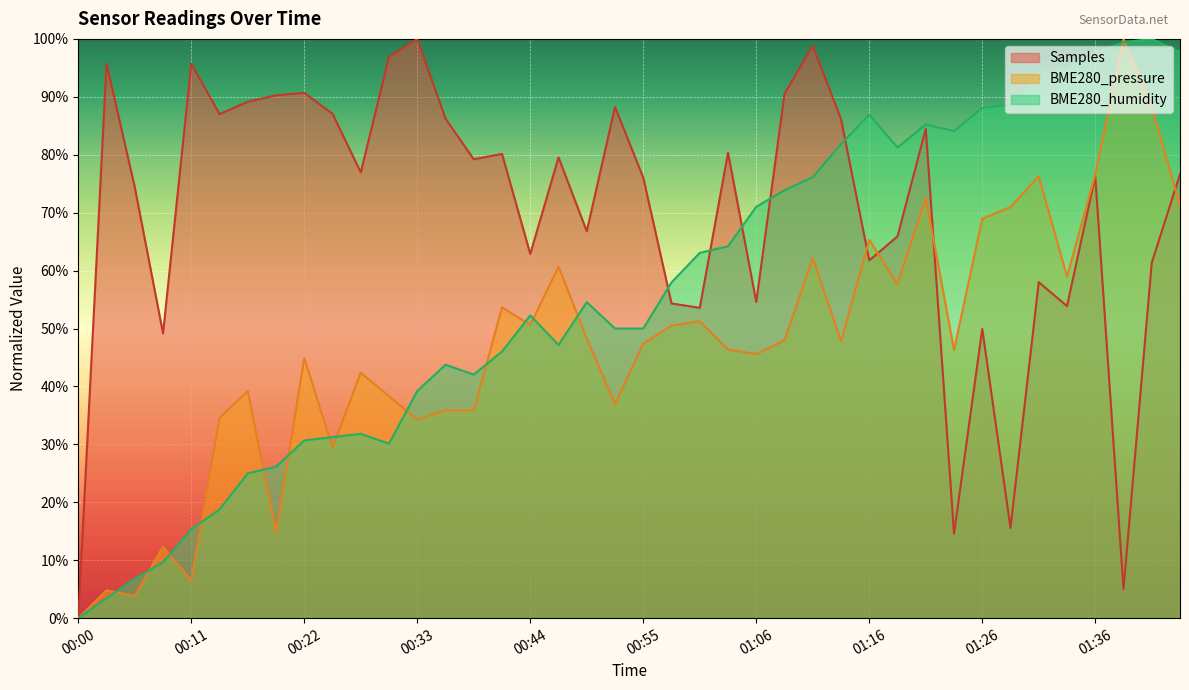

Is the value of BME280_humidity at 01:26 greater than the value of BME280_pressure at 00:33?

Yes